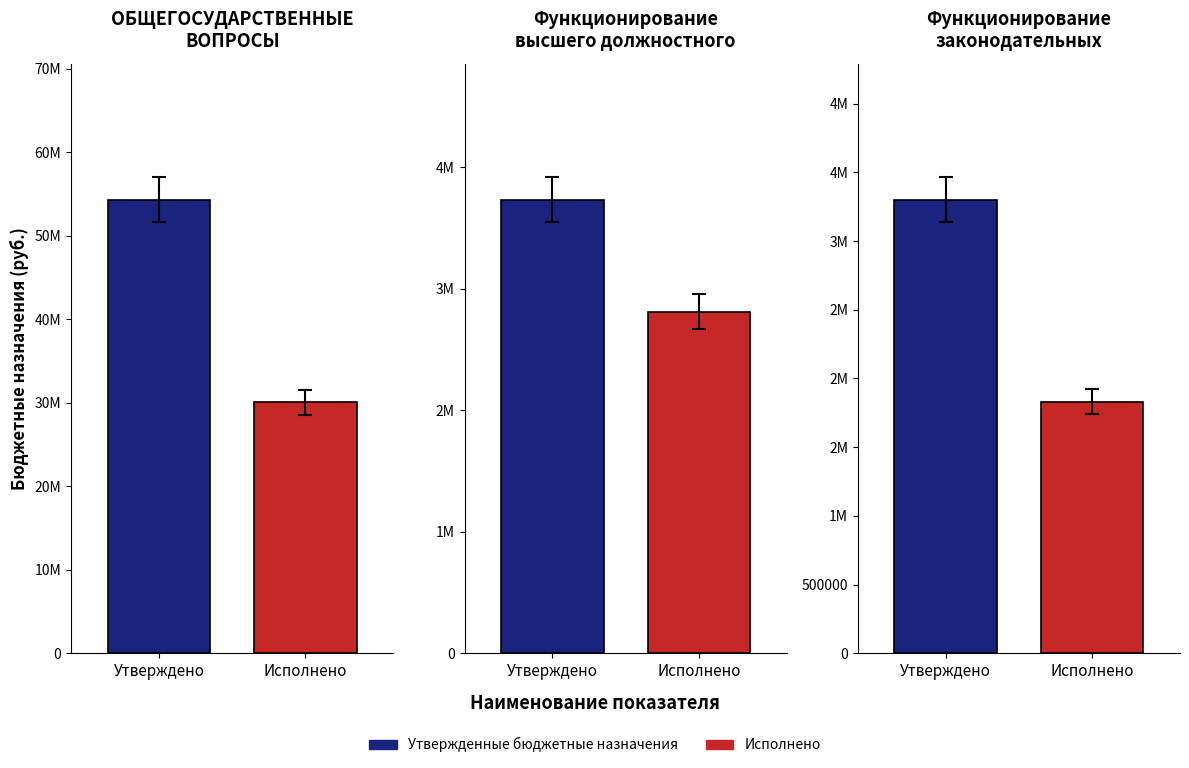

How many bars are there in each group?

2